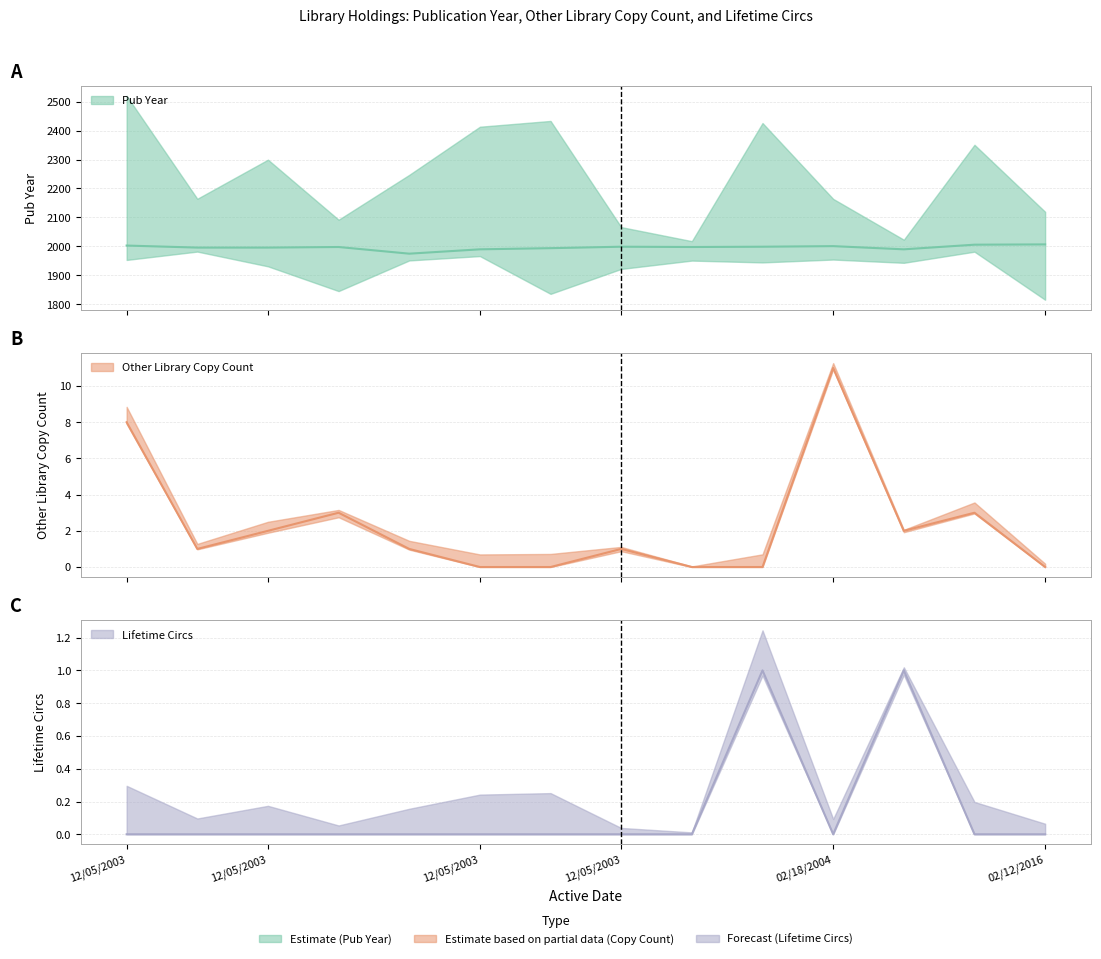

Which series has the widest spread of values?

Pub Year